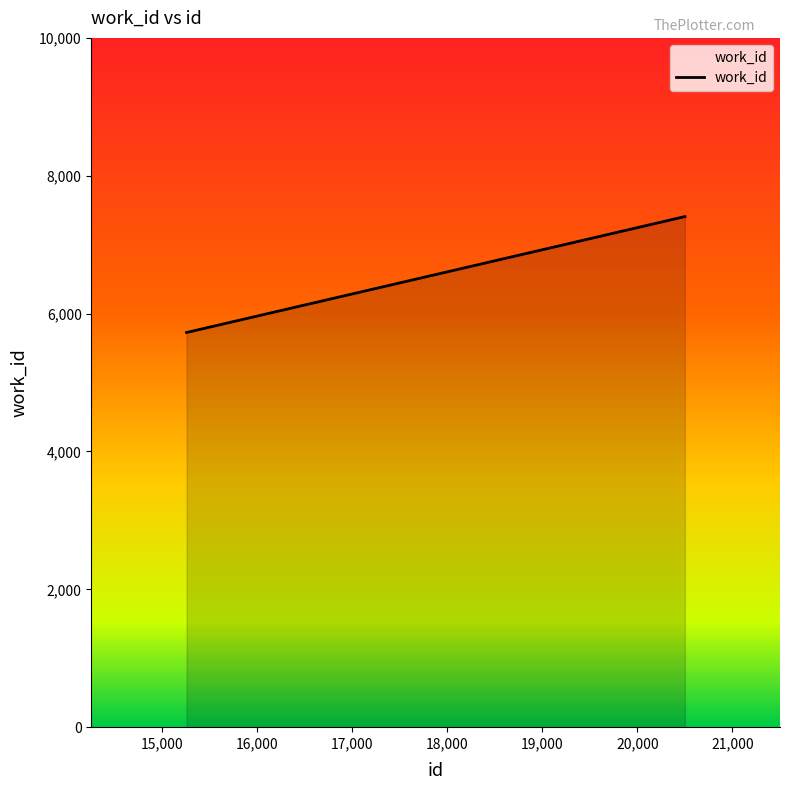

What is the difference between the maximum and minimum values?

1681